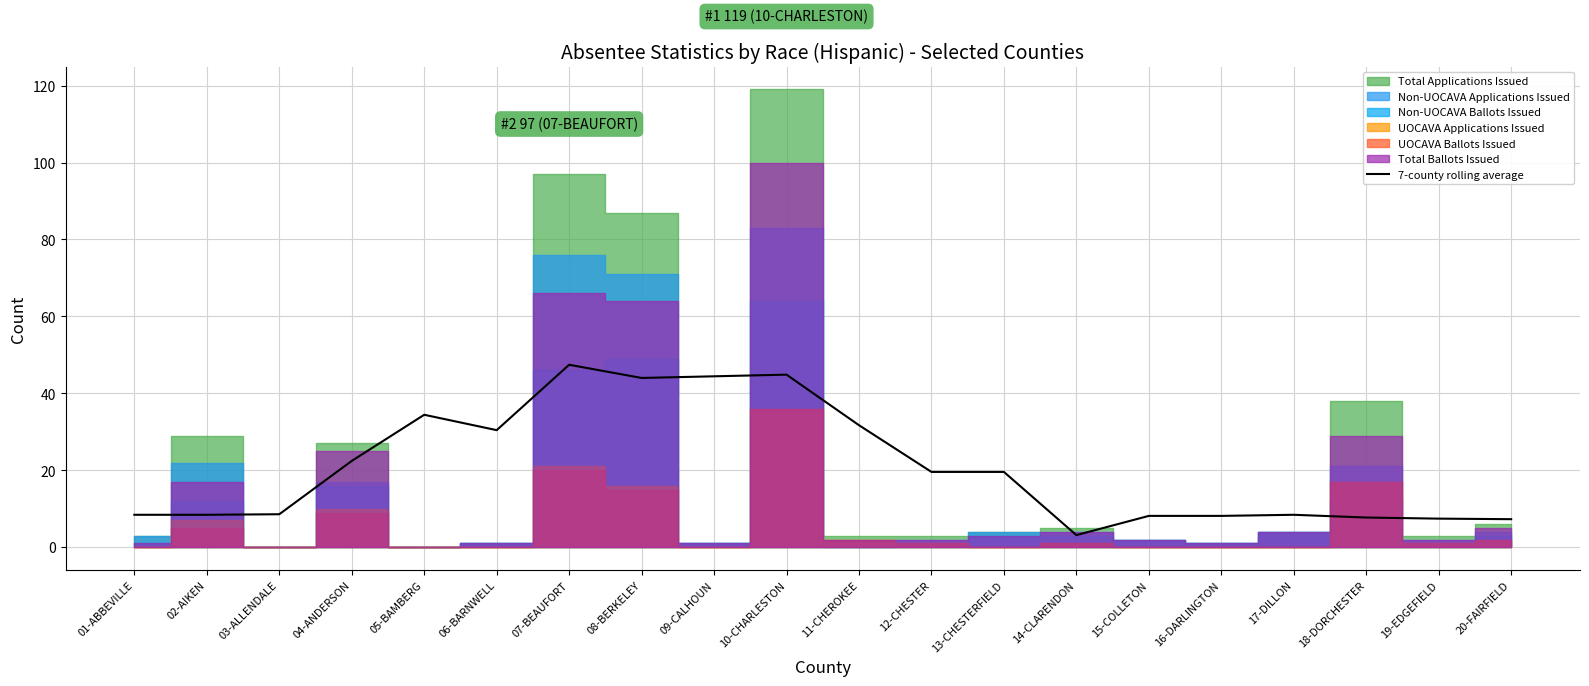

What is the change in value from 10-CHARLESTON to 13-CHESTERFIELD?

-25.3